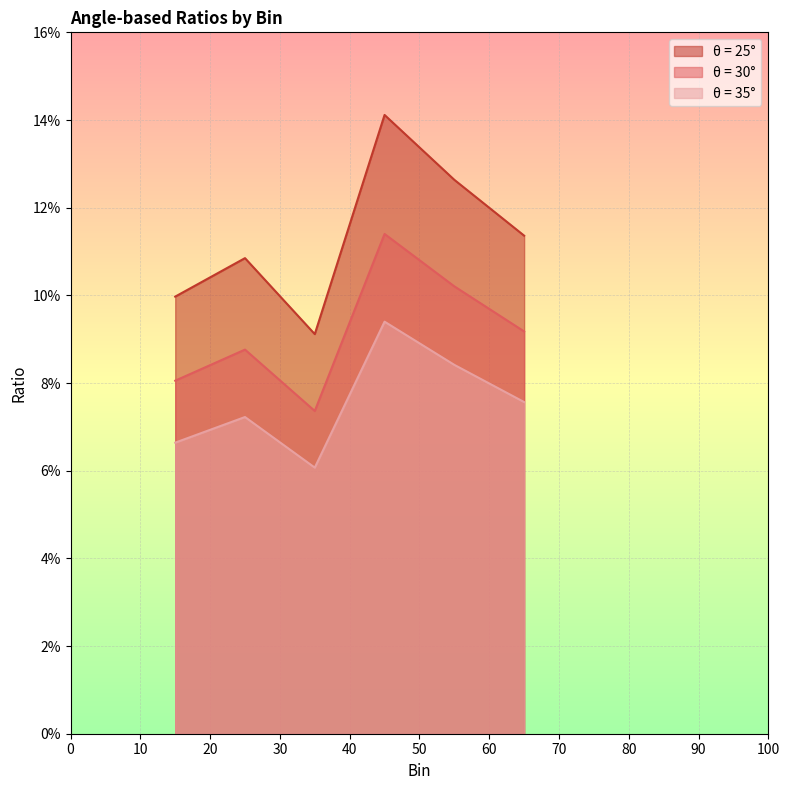

Count the θ = 35° values in the range 0 to 1.

6